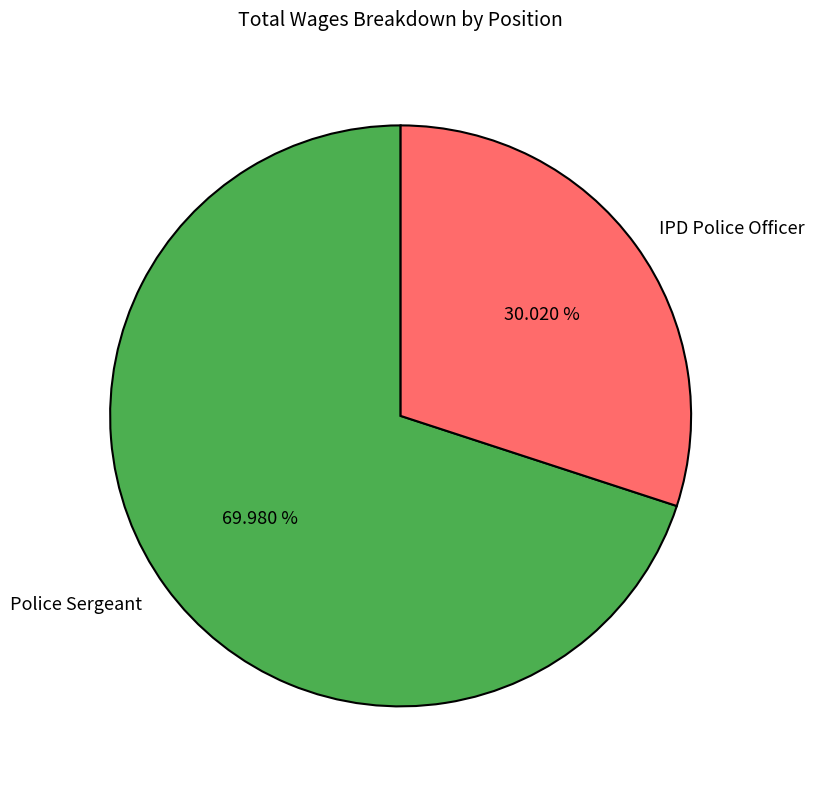

What portion of the pie excludes Police Sergeant?

30.0%